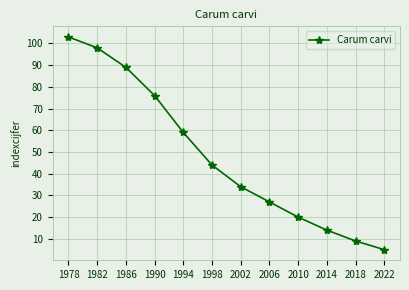

Reading right to left, extract all data points from this chart.

2022=5	2018=9	2014=14	2010=20	2006=27	2002=34	1998=44	1994=59	1990=76	1986=89	1982=98	1978=103